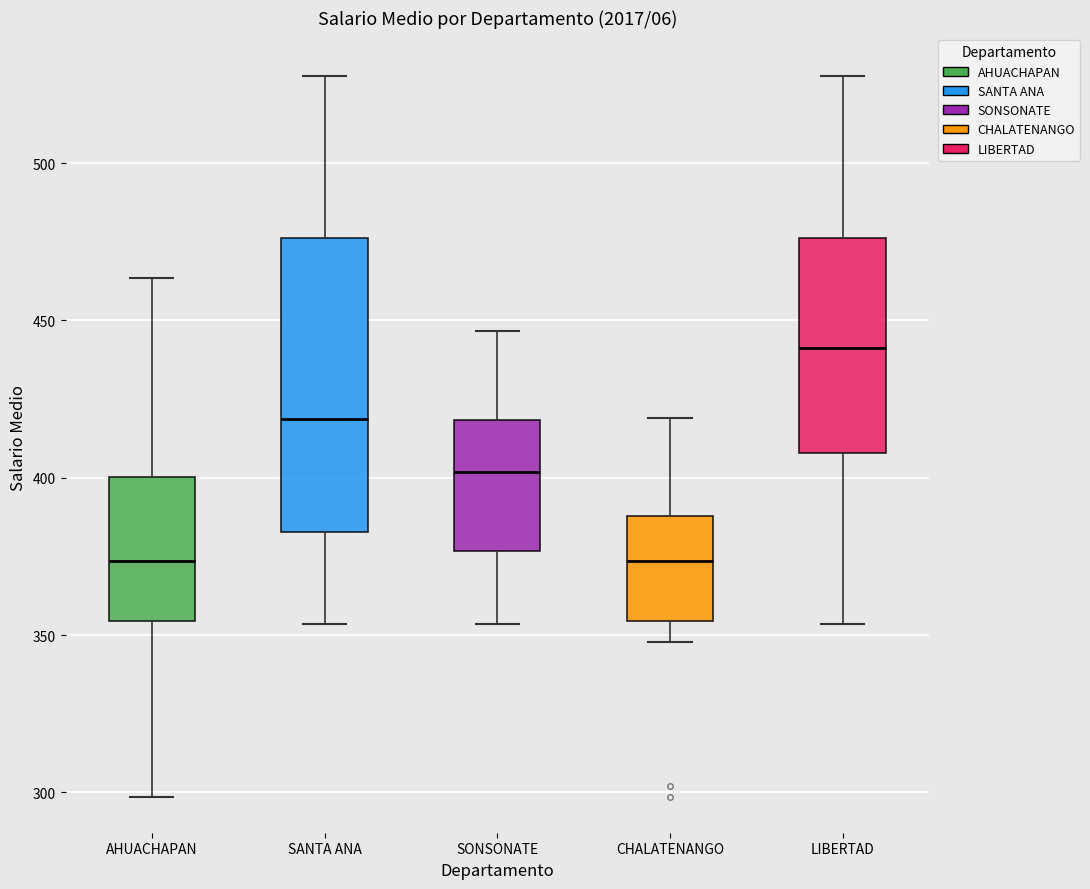

Which box's median line is the highest?

LIBERTAD